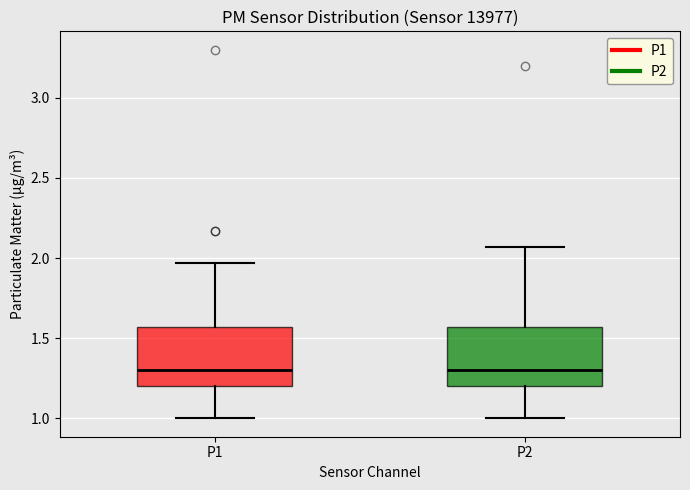

Reading left to right, transcribe this box plot: for each box, give where its median line is, the range the box spans, and where its two whiskers end, as read against the y-axis. The values are not printed on the chart, so give them approximately, as read against the axis.

P1: median 1.30, box 1.20 to 1.55, whiskers 1.00 to 1.95
P2: median 1.30, box 1.20 to 1.55, whiskers 1.00 to 2.05